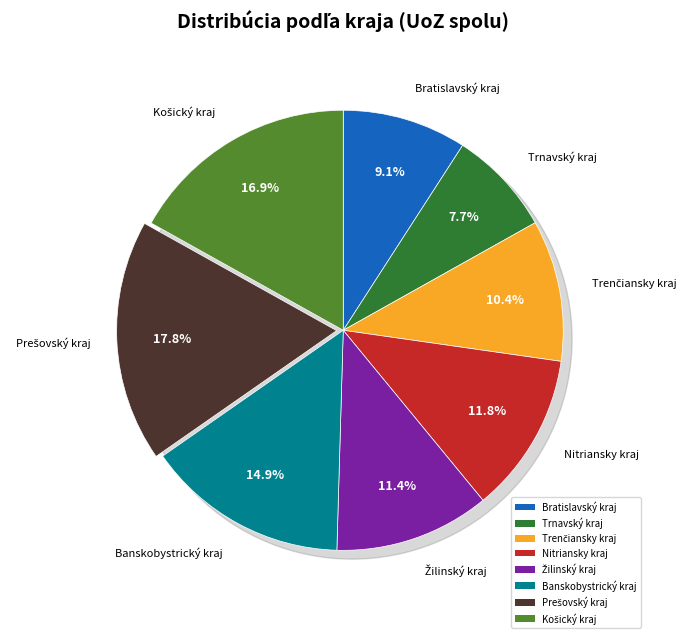

Is the sum of Nitriansky kraj and Banskobystrický kraj greater than half?

No